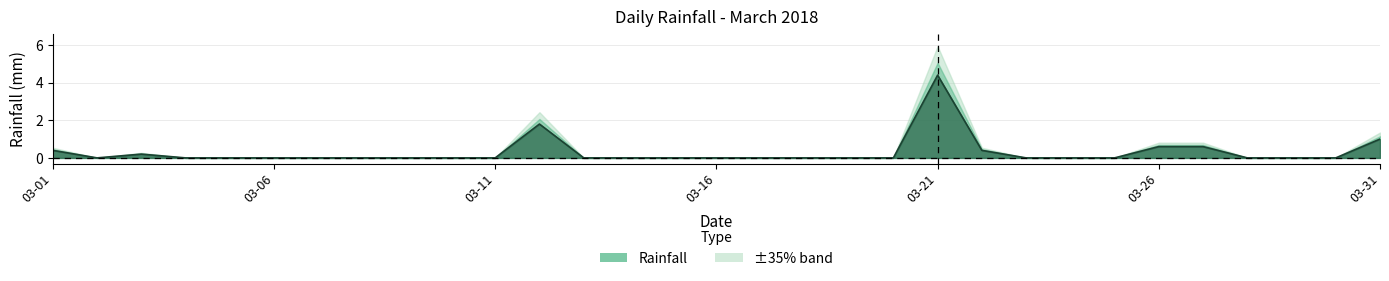

The value at 2018-03-28 is 0.0. True or false?

True